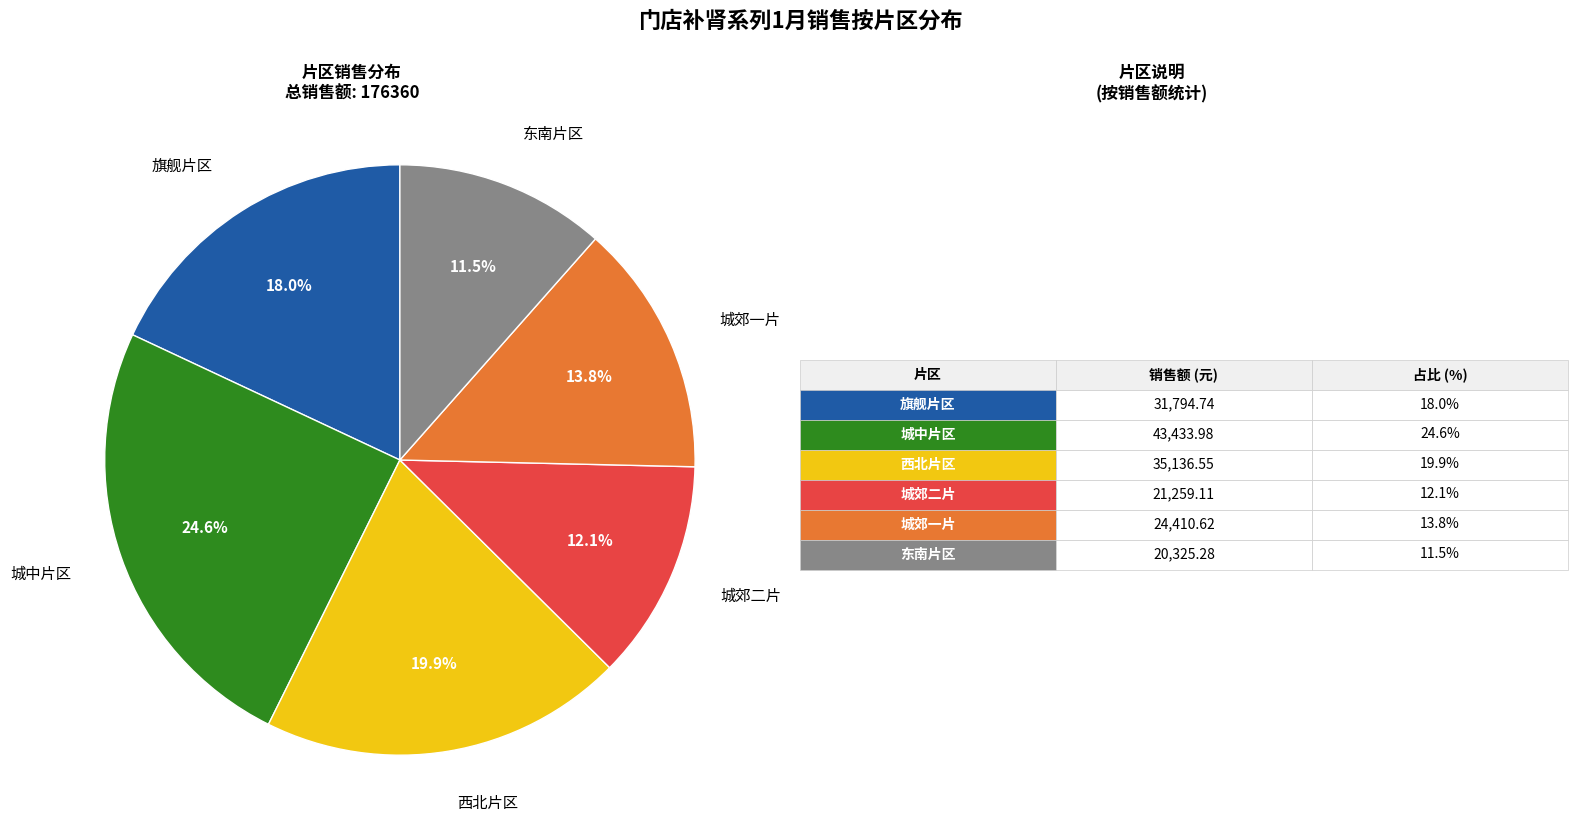

Does any single category account for the majority?

No